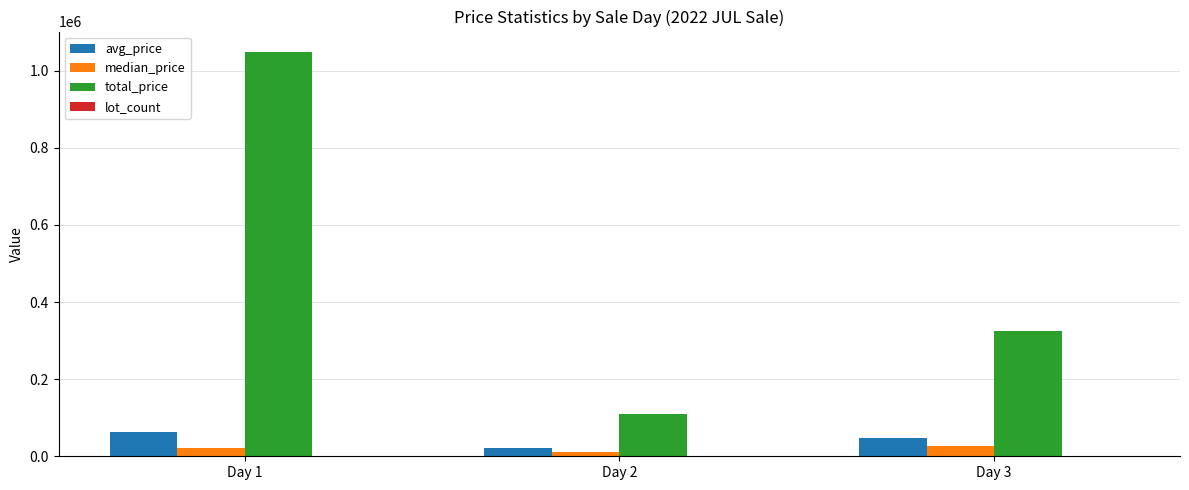

What is the total value across all series at Day 1?

1132012